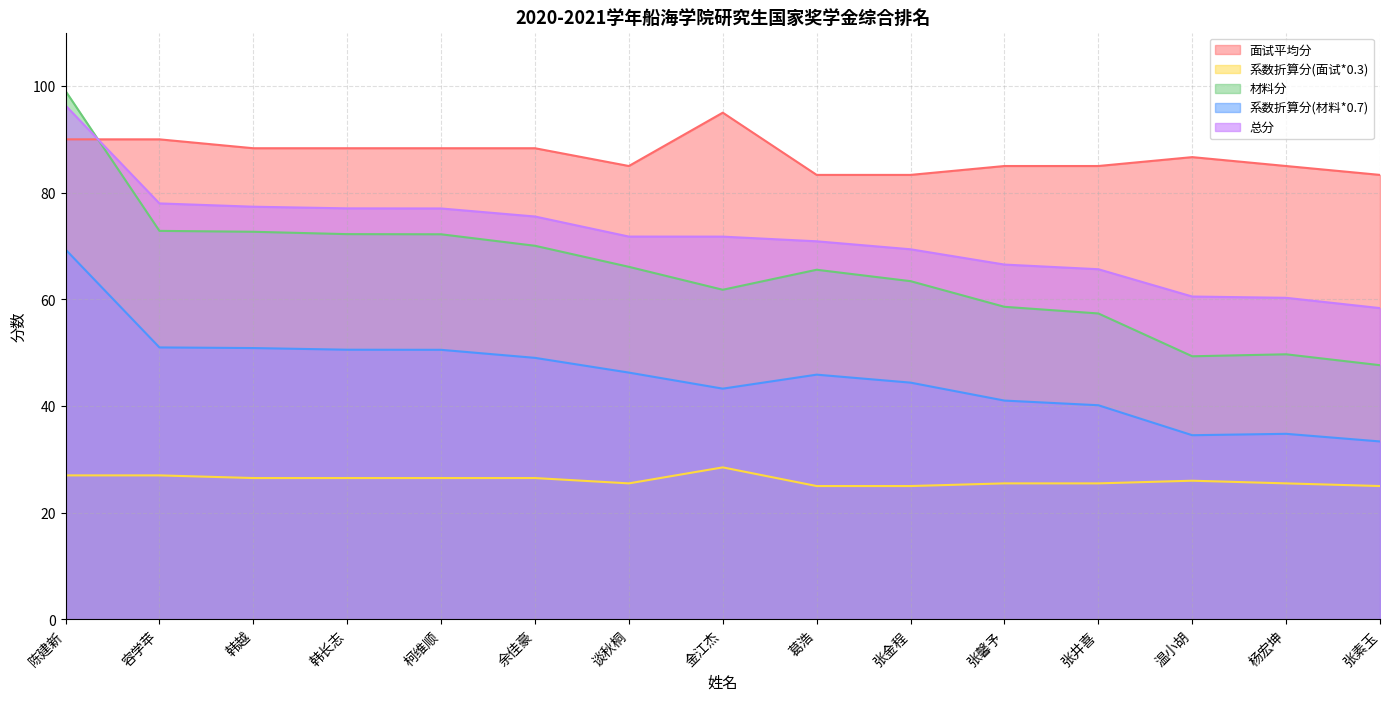

How many values in the 系数折算分(材料*0.7) series are below 45?

7